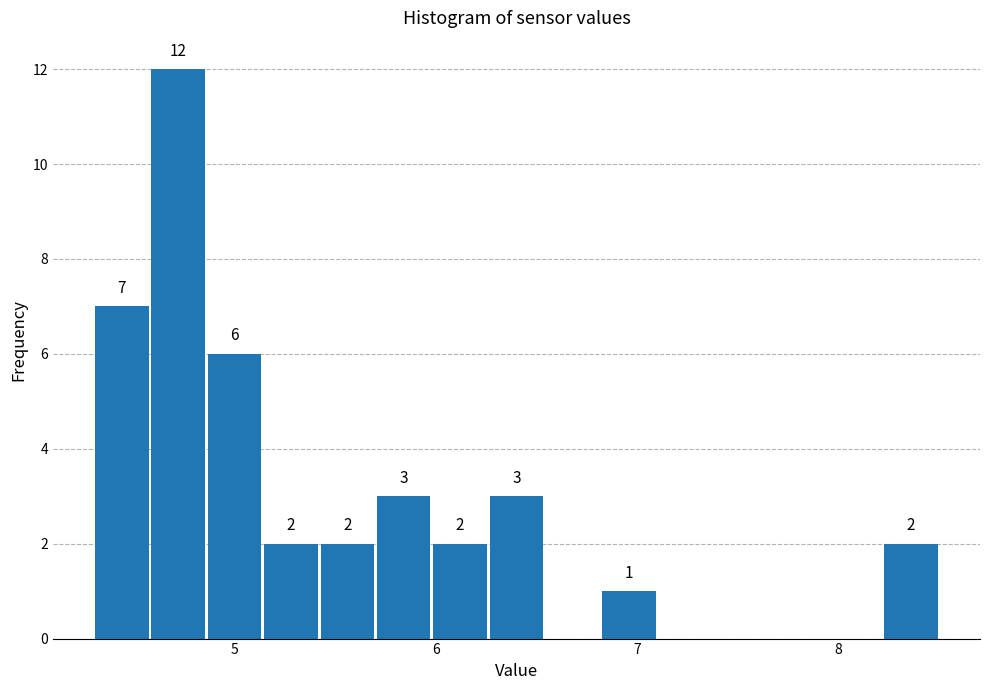

Around what value on the x-axis is the tallest bar? Give the approximate position of its centre, as read against the axis.

4.7